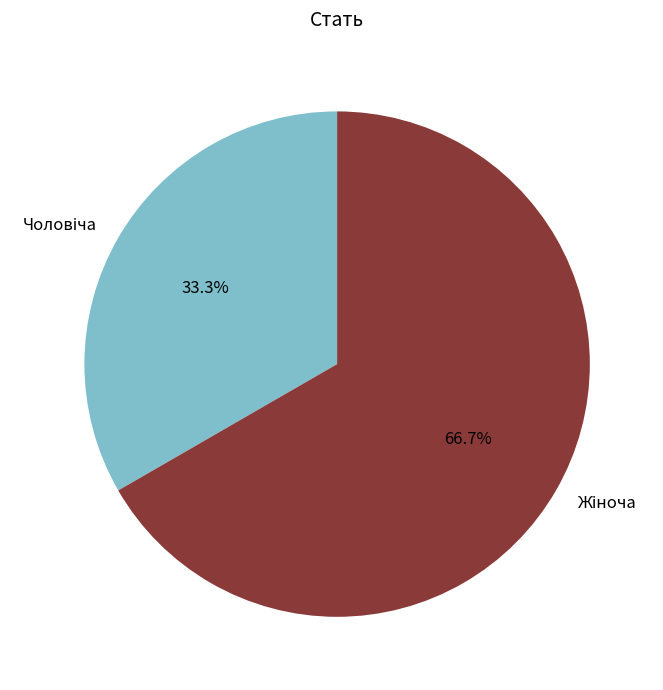

Rank the categories by value from highest to lowest.

Жіноча, Чоловіча